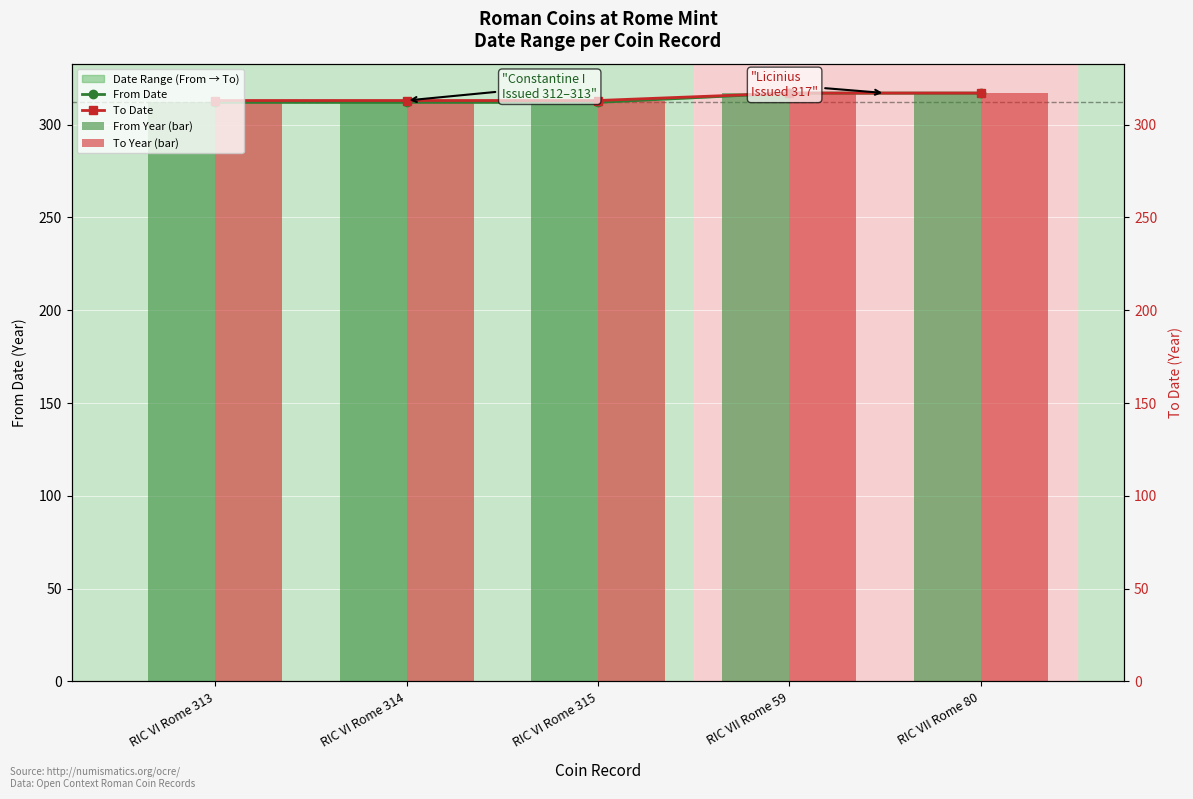

At which category is the sum across all series the highest?

RIC VII Rome 59